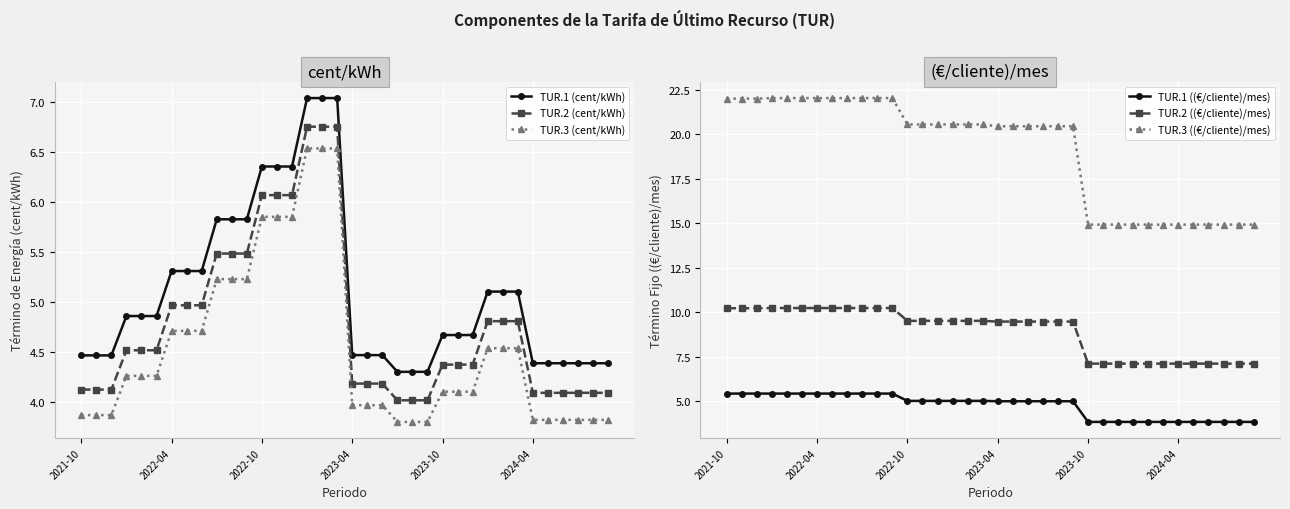

What is the lowest value of the TUR.2 (cent/kWh) series?

4.0